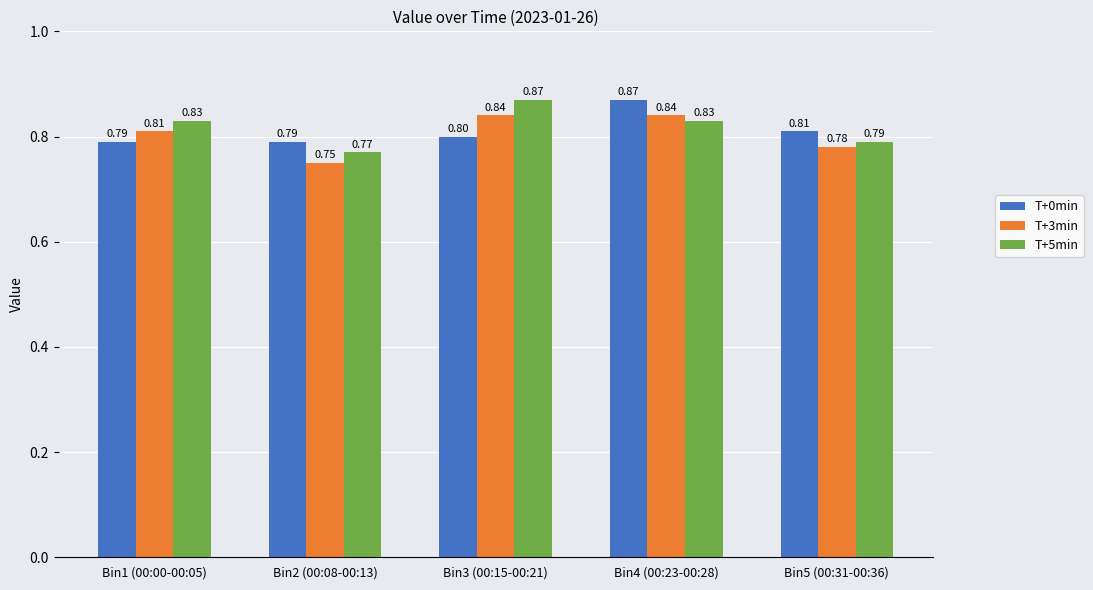

Rank the series by their average value, from lowest to highest.

T+3min, T+0min, T+5min